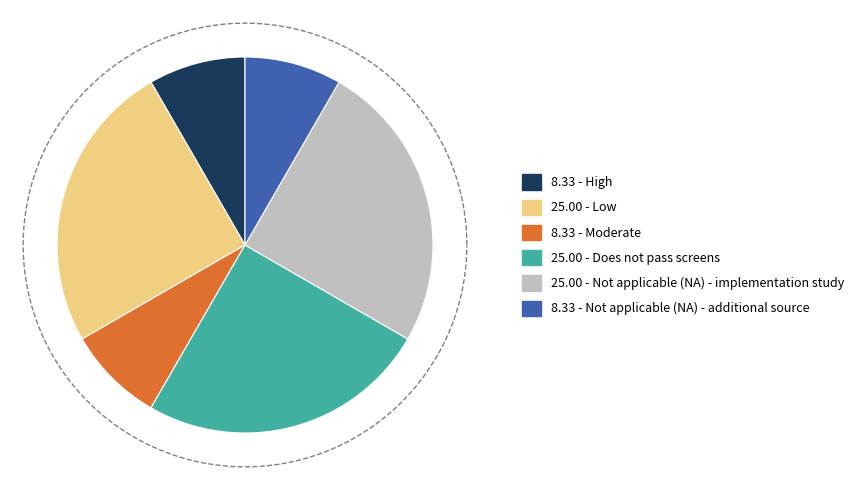

Does Low represent more than half of the total?

No